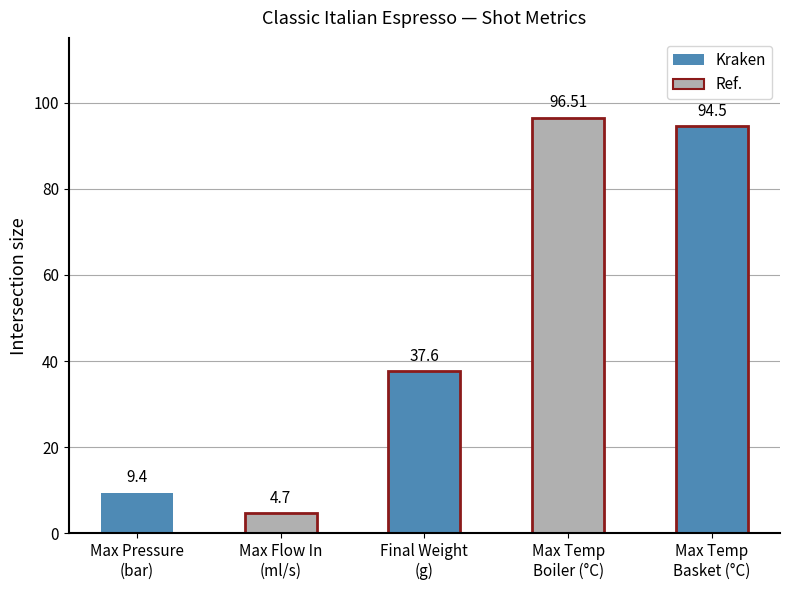

What is the difference between the maximum and minimum values?

91.8